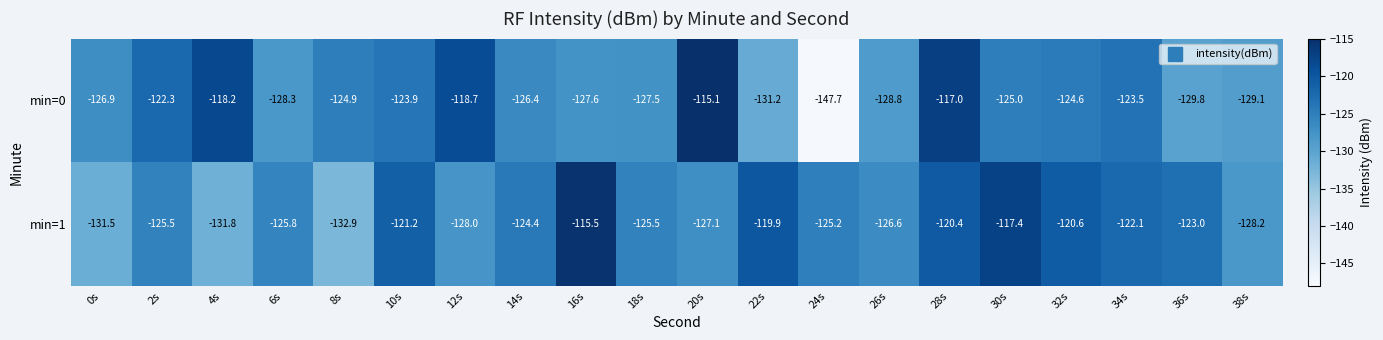

Which series has the largest total across all categories?

min=1